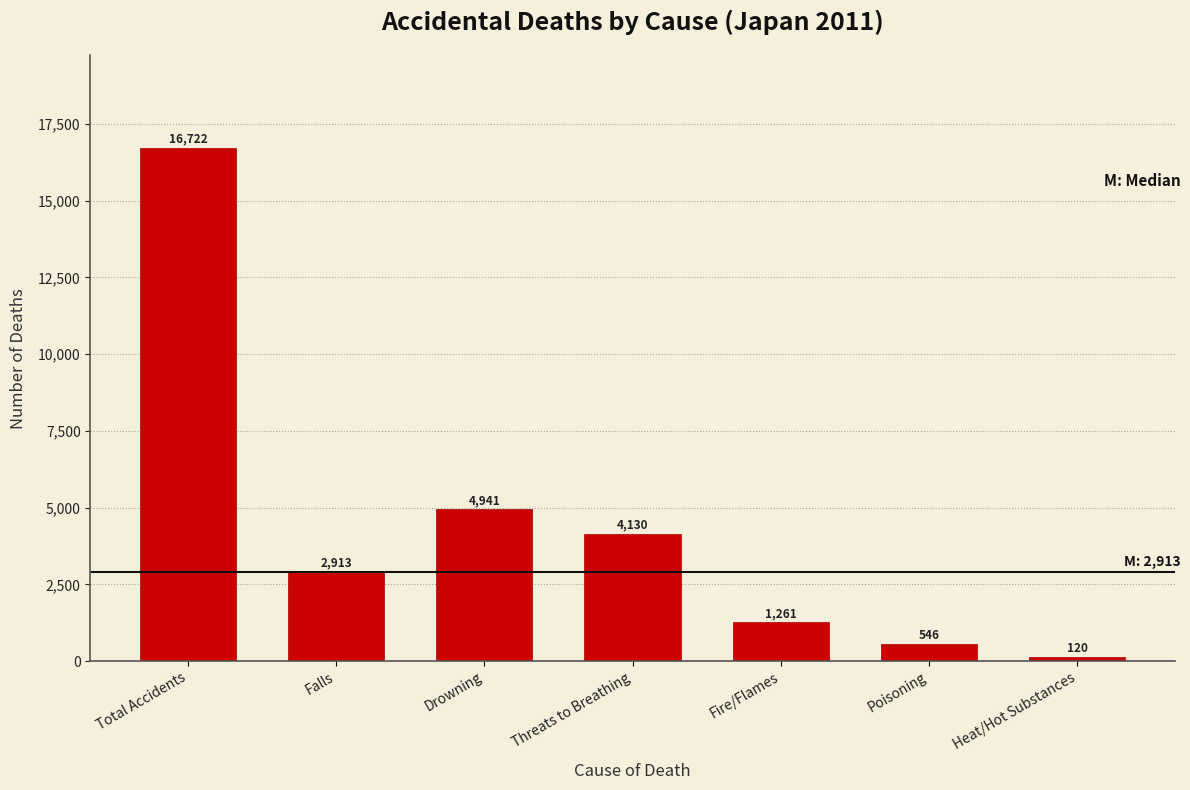

Reading left to right, extract all data points from this chart.

Total Accidents=16722	Falls=2913	Drowning=4941	Threats to Breathing=4130	Fire/Flames=1261	Poisoning=546	Heat/Hot Substances=120